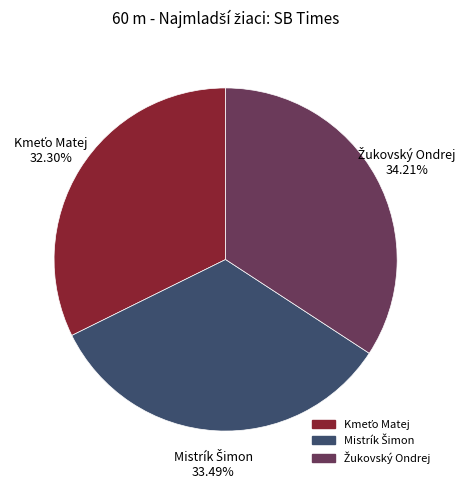

Is there any slice that represents more than half of the pie?

No